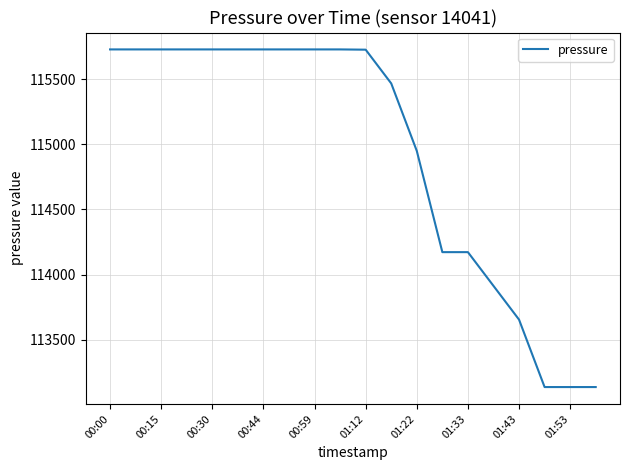

What is the difference between the maximum and minimum values?

2592.1